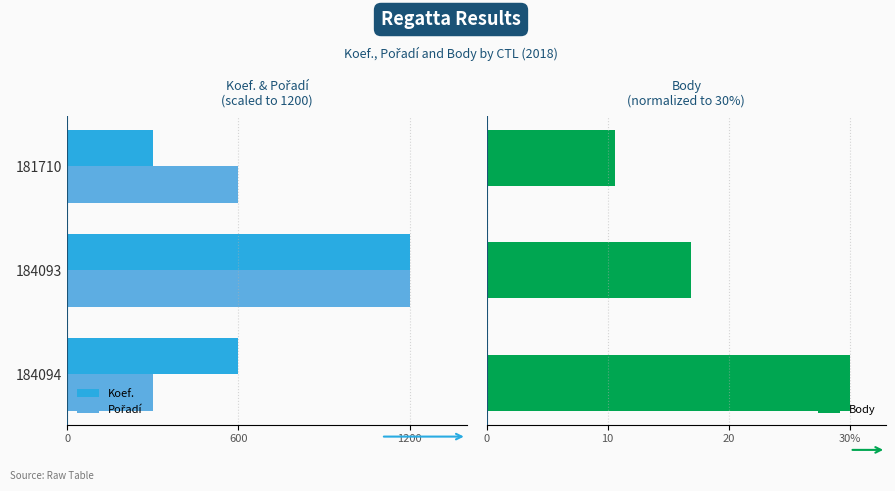

Which series has the largest total across all categories?

Body